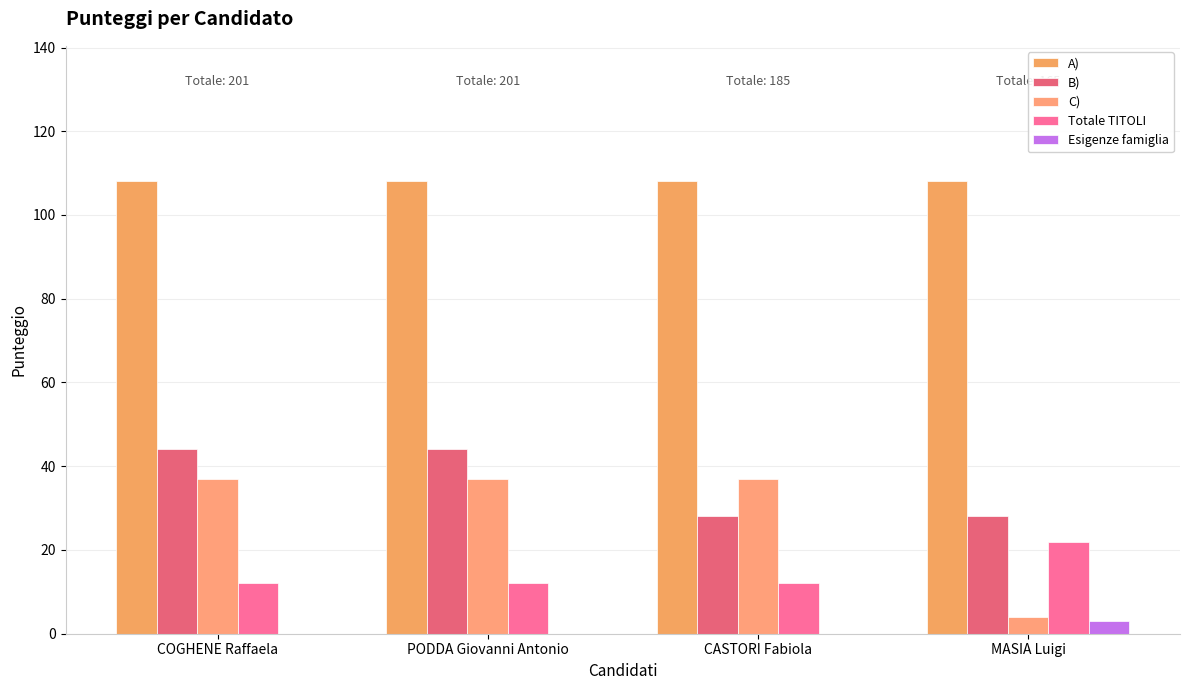

Reading left to right, transcribe all the data shown in this chart.

A): COGHENE Raffaela=108	PODDA Giovanni Antonio=108	CASTORI Fabiola=108	MASIA Luigi=108
B): COGHENE Raffaela=44	PODDA Giovanni Antonio=44	CASTORI Fabiola=28	MASIA Luigi=28
C): COGHENE Raffaela=37	PODDA Giovanni Antonio=37	CASTORI Fabiola=37	MASIA Luigi=4
Totale TITOLI: COGHENE Raffaela=12	PODDA Giovanni Antonio=12	CASTORI Fabiola=12	MASIA Luigi=22
Esigenze famiglia: COGHENE Raffaela=0	PODDA Giovanni Antonio=0	CASTORI Fabiola=0	MASIA Luigi=3